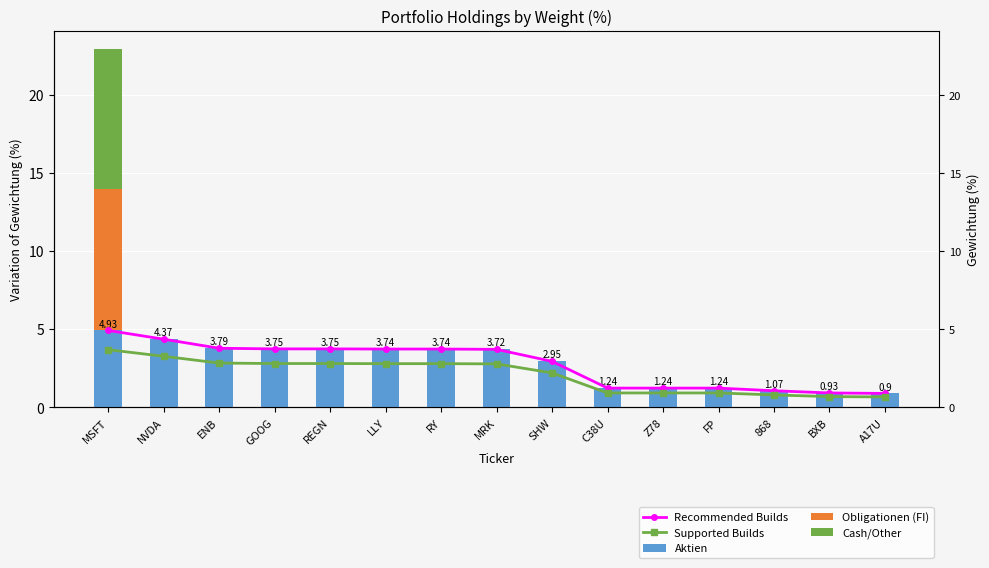

How many bars are there in each group?

5